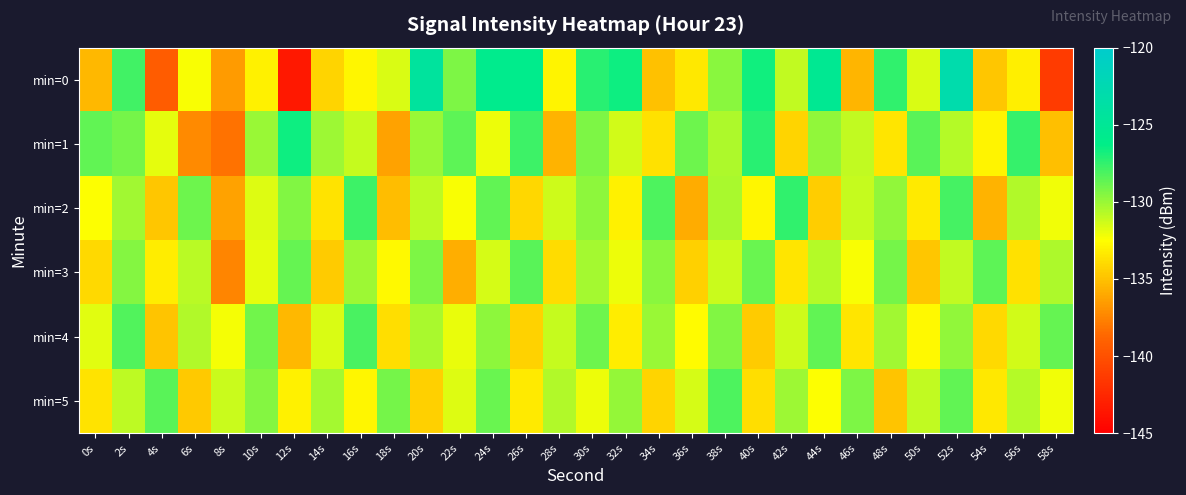

What is the smallest value displayed?

-143.5